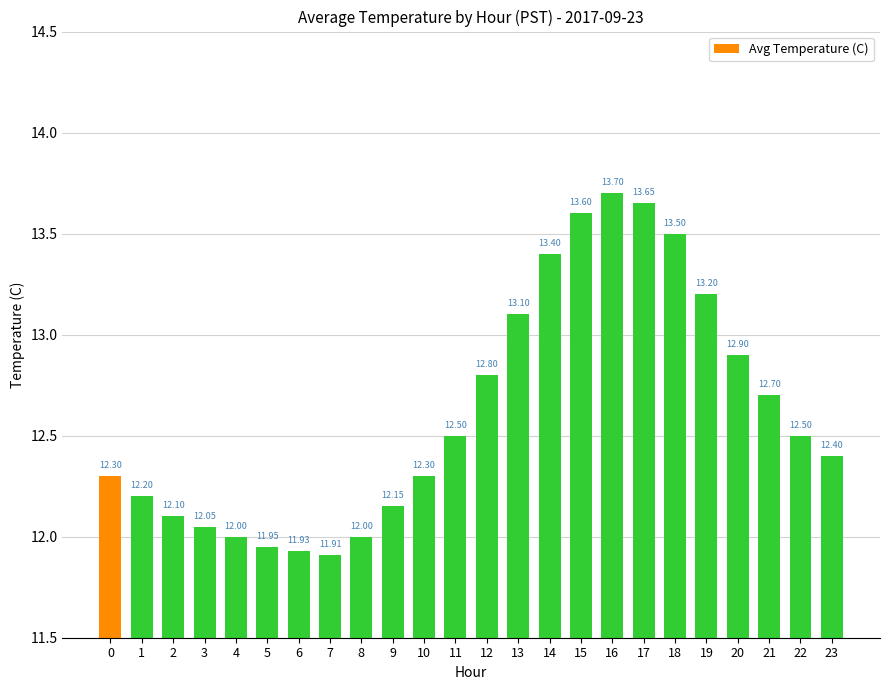

Approximately how many times larger is the value at 22 compared to 18?

0.9